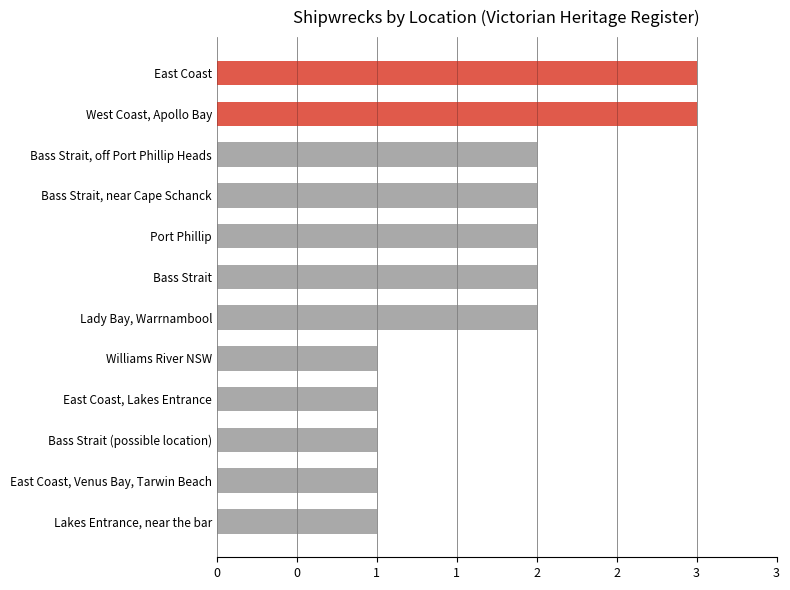

What is the average value?

2